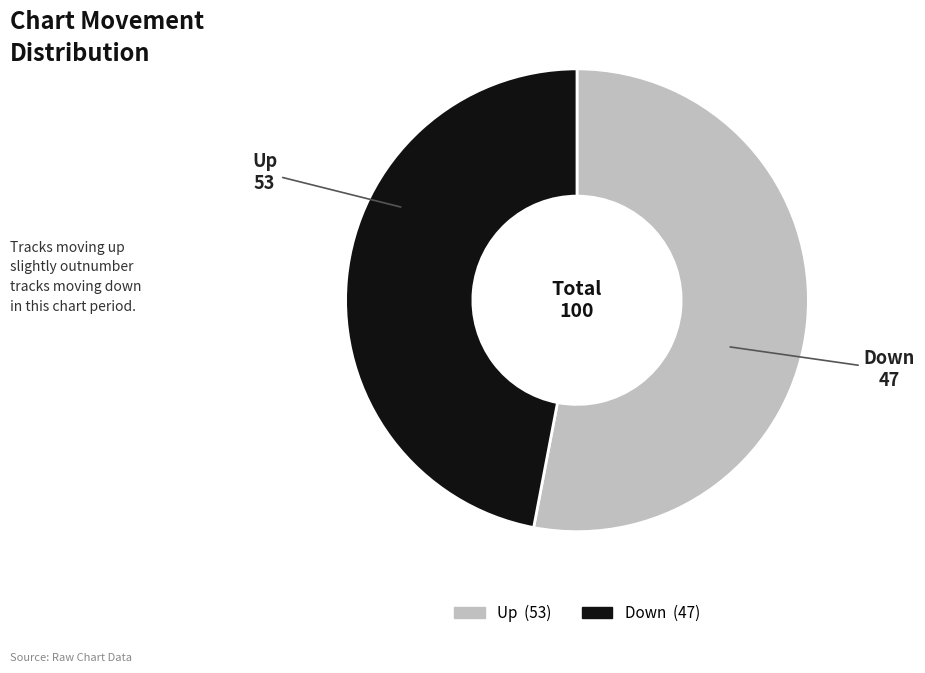

Is there a majority slice in this chart?

Yes